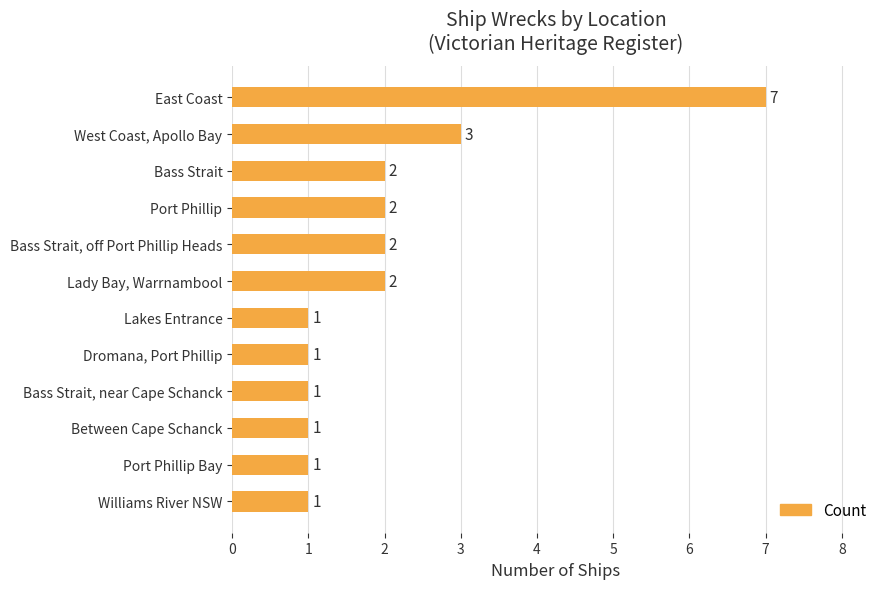

How many values are between 1 and 2?

10